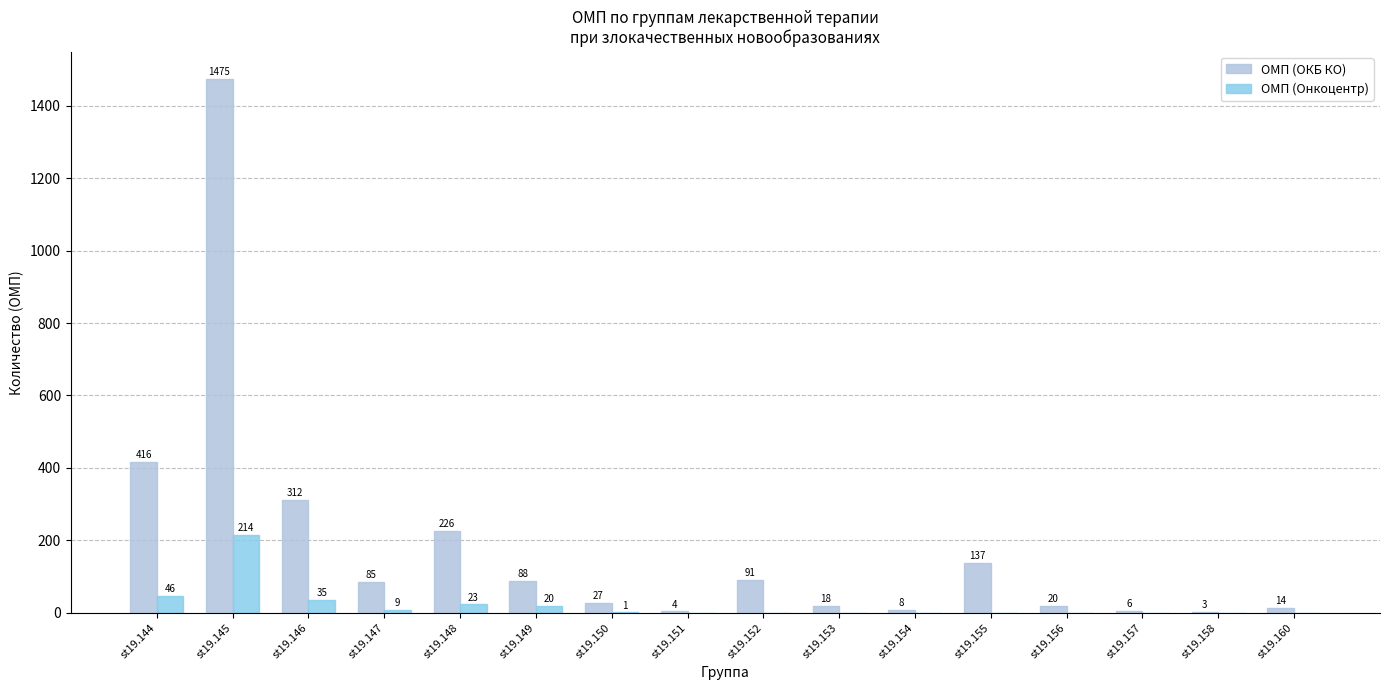

What is the approximate value of ОМП (ОКБ КО) at st19.144, to the nearest 50?

400